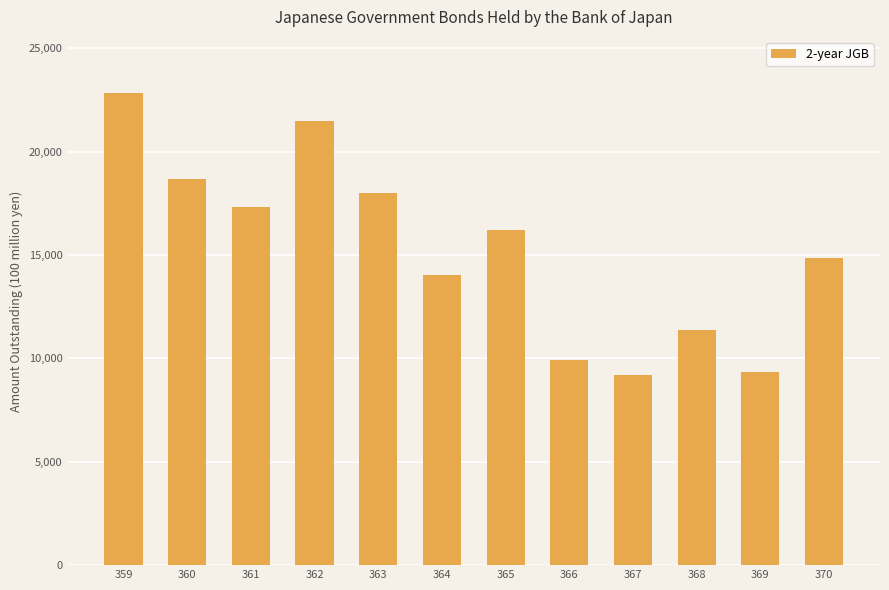

What is the greatest value displayed?

22807